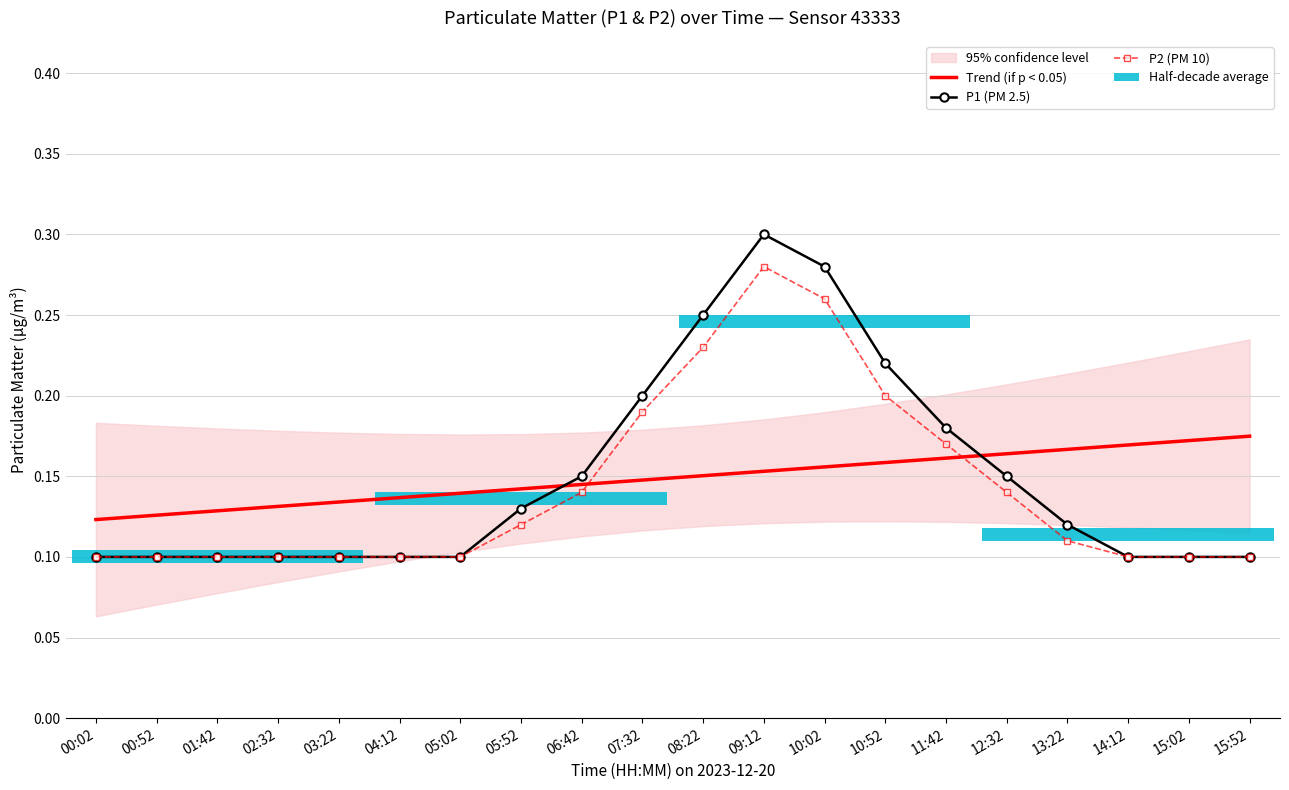

Reading left to right, transcribe all the data shown in this chart.

Trend (if p < 0.05): 00:02=0.1	00:52=0.1	01:42=0.1	02:32=0.1	03:22=0.1	04:12=0.1	05:02=0.1	05:52=0.1	06:42=0.1	07:32=0.1	08:22=0.2	09:12=0.2	10:02=0.2	10:52=0.2	11:42=0.2	12:32=0.2	13:22=0.2	14:12=0.2	15:02=0.2	15:52=0.2
P1 (PM 2.5): 00:02=0.1	00:52=0.1	01:42=0.1	02:32=0.1	03:22=0.1	04:12=0.1	05:02=0.1	05:52=0.1	06:42=0.1	07:32=0.2	08:22=0.2	09:12=0.3	10:02=0.3	10:52=0.2	11:42=0.2	12:32=0.1	13:22=0.1	14:12=0.1	15:02=0.1	15:52=0.1
P2 (PM 10): 00:02=0.1	00:52=0.1	01:42=0.1	02:32=0.1	03:22=0.1	04:12=0.1	05:02=0.1	05:52=0.1	06:42=0.1	07:32=0.2	08:22=0.2	09:12=0.3	10:02=0.3	10:52=0.2	11:42=0.2	12:32=0.1	13:22=0.1	14:12=0.1	15:02=0.1	15:52=0.1